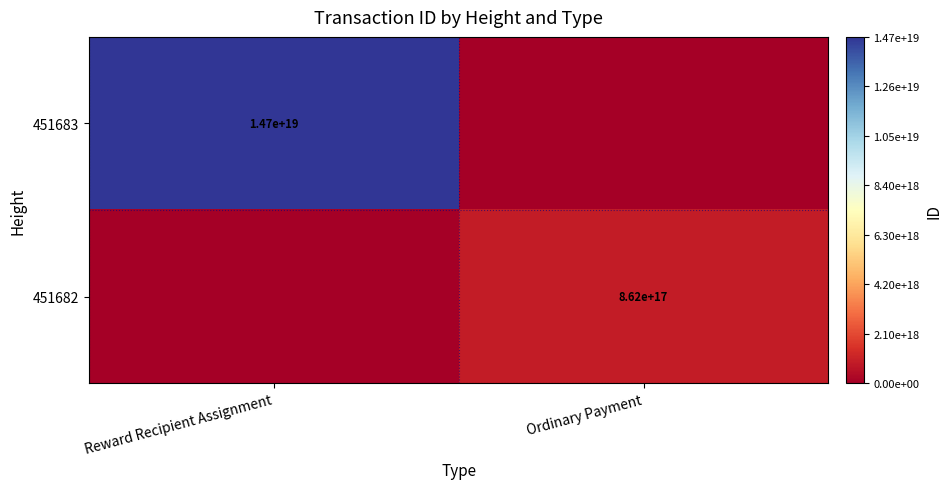

What is the spread (max minus min) of values at Ordinary Payment?

861898298815308544